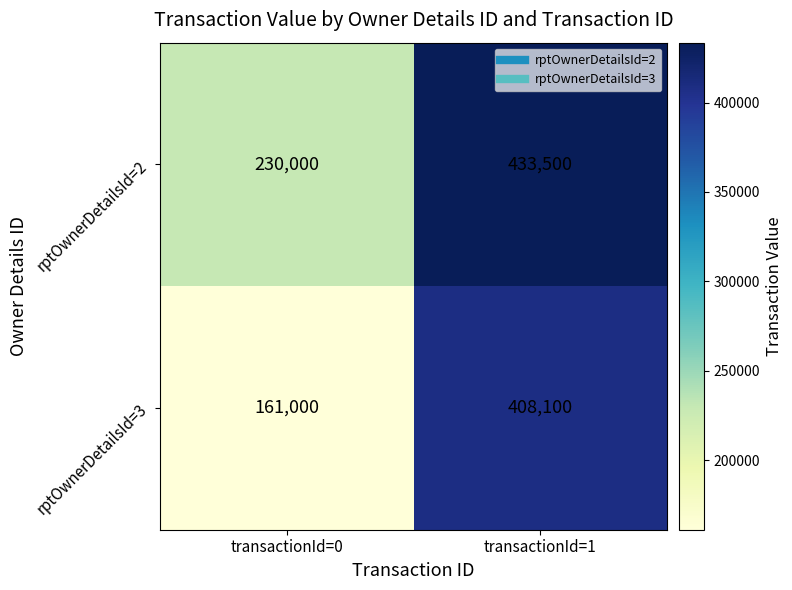

What is the average value of the rptOwnerDetailsId=2 series?

331750